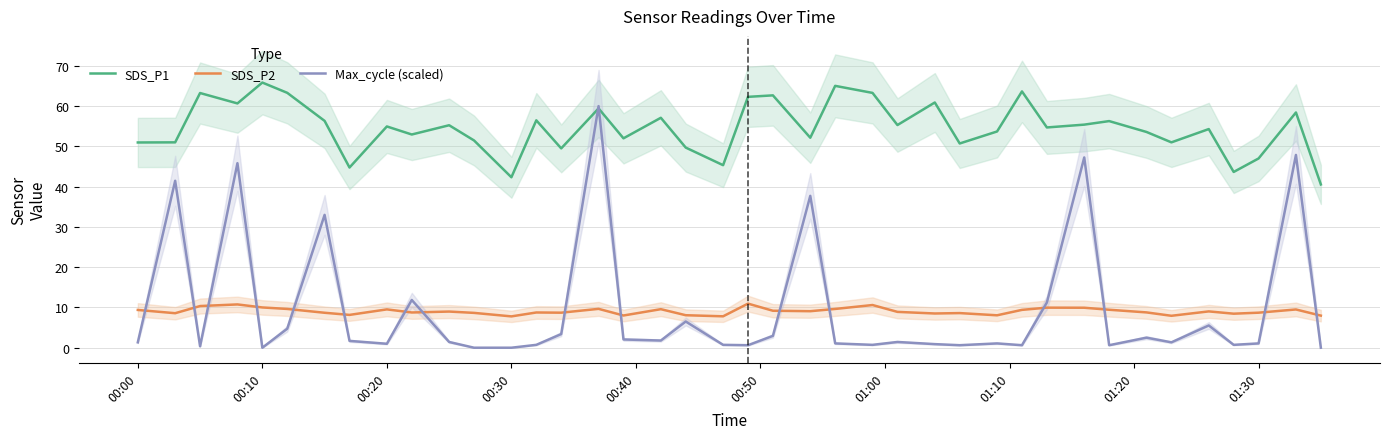

What is the lowest value of the SDS_P2 series?

7.8